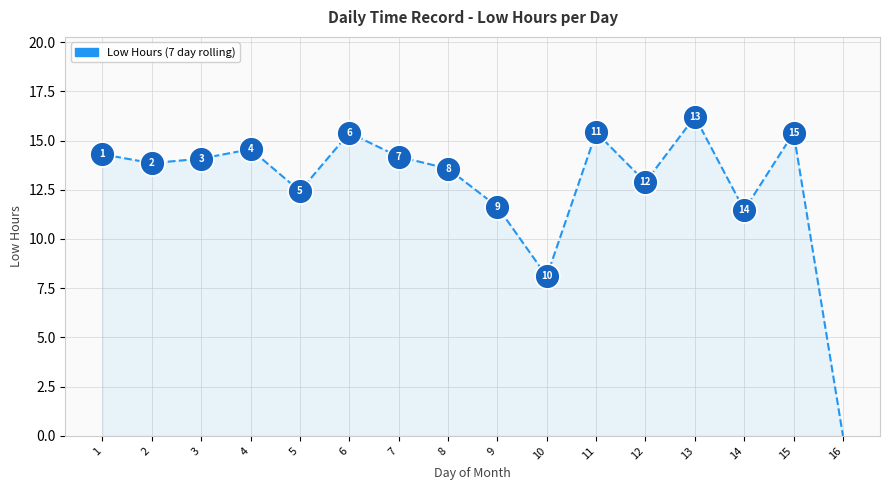

What is the change in value from 6 to 14?

-3.9